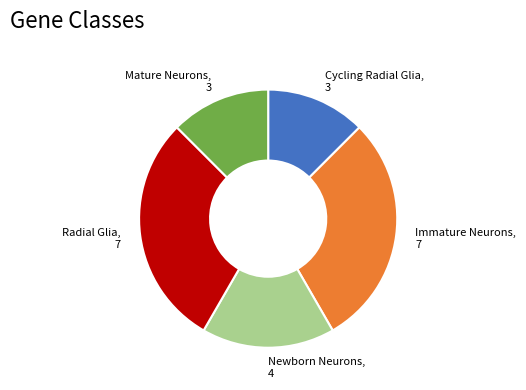

Between Immature Neurons and Cycling Radial Glia, which is larger?

Immature Neurons